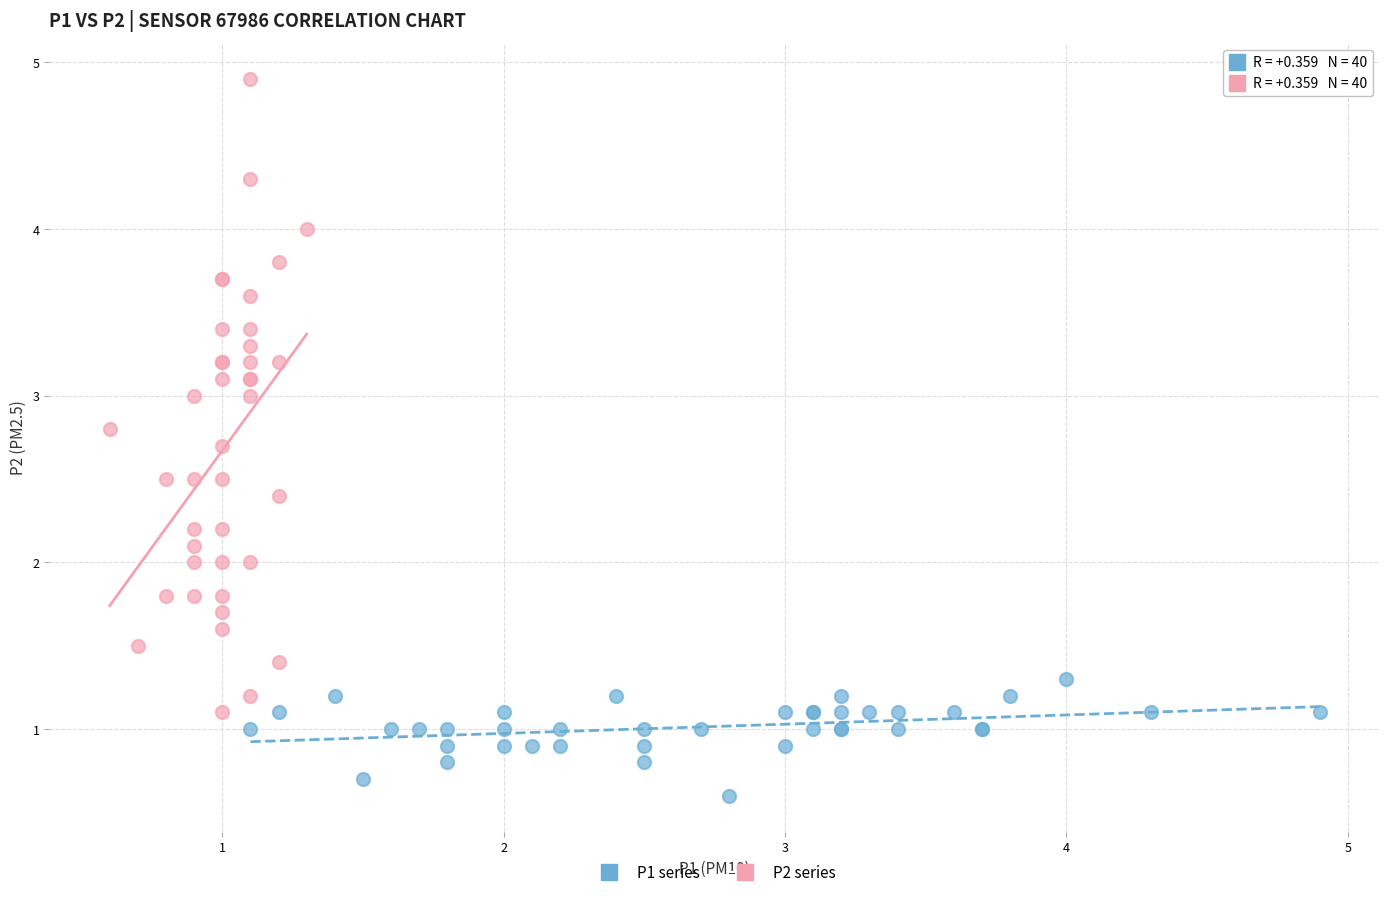

Which series has the widest spread of Y values?

P2 series